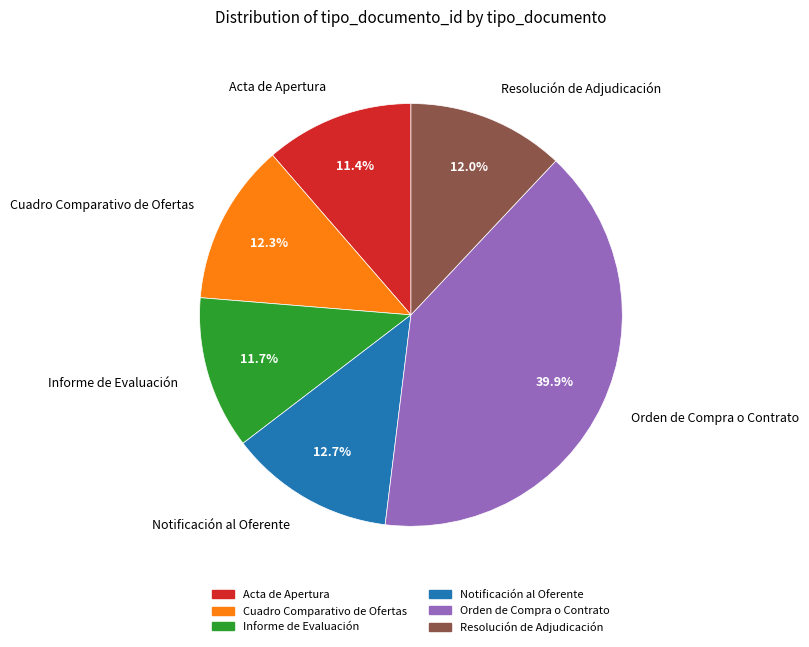

Which category has the biggest portion of the pie?

Orden de Compra o Contrato